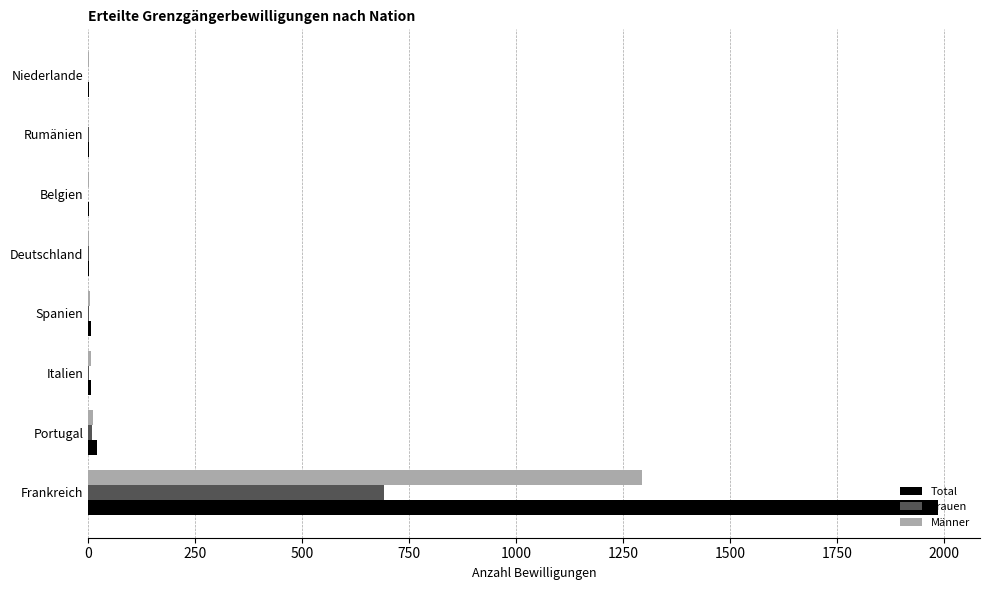

How many series are shown in this chart?

3